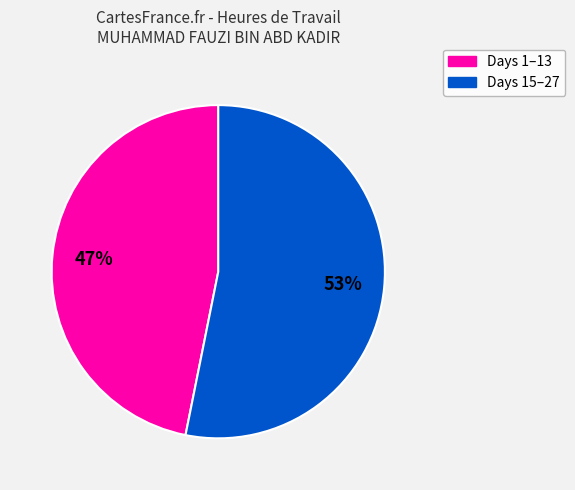

Does any single category account for the majority?

Yes